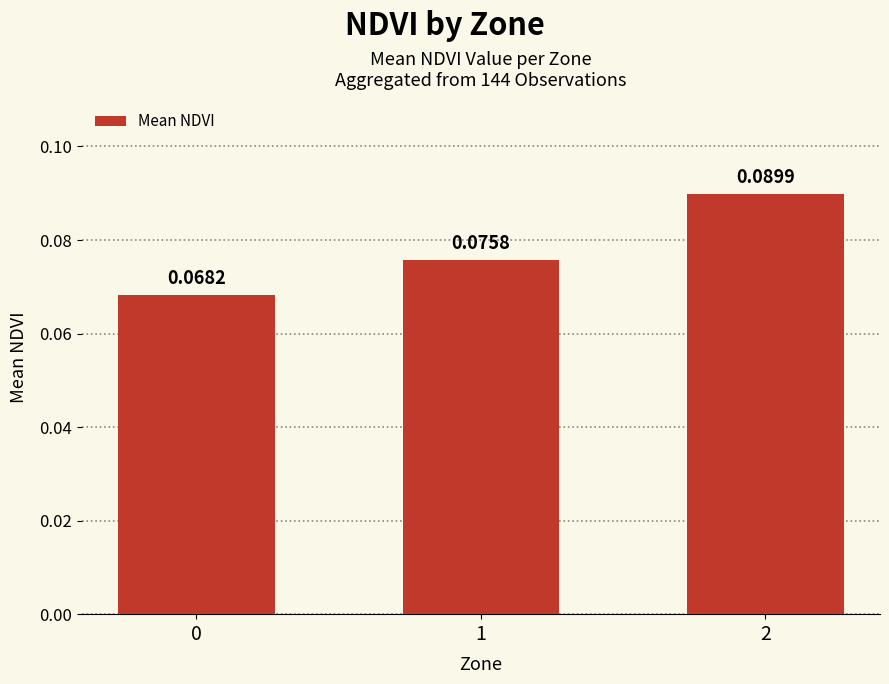

List the labels in order of value, smallest first.

0, 1, 2